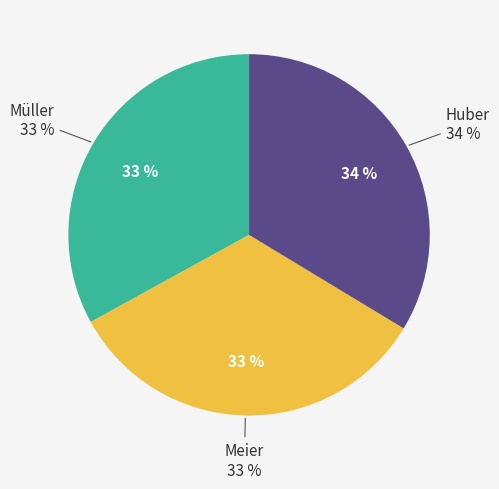

The Meier slice represents 33% of the pie. True or false?

True